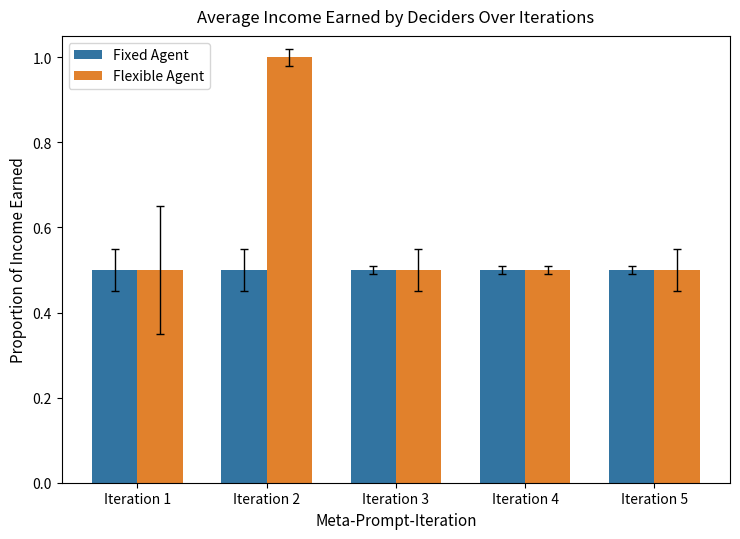

Reading left to right, extract all data points from this chart.

Fixed Agent: 0.5	0.5	0.5	0.5	0.5
Flexible Agent: 0.5	1.0	0.5	0.5	0.5